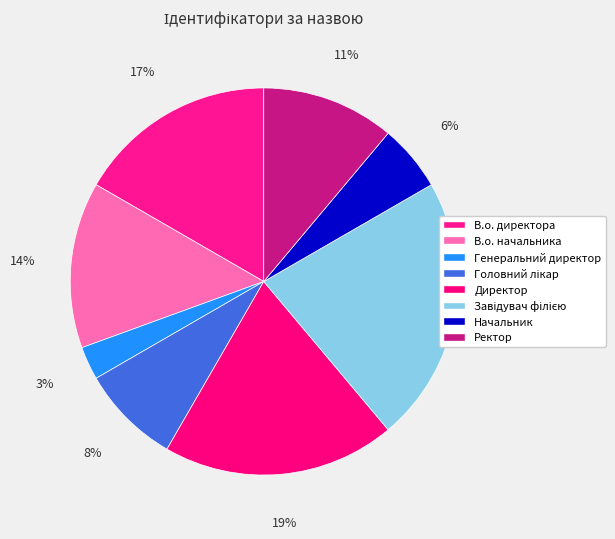

How many segments does this pie chart have?

8